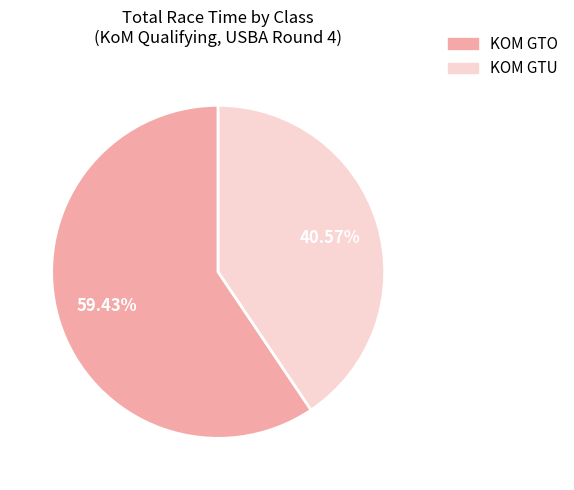

How many slices are in this pie chart?

2